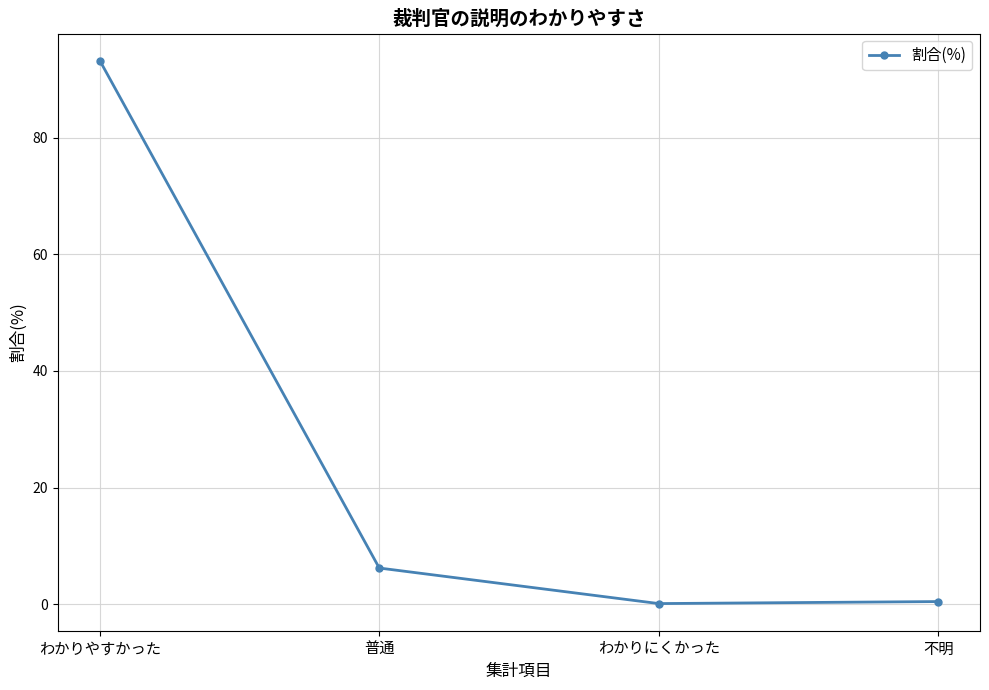

How many data points are less than 6?

2